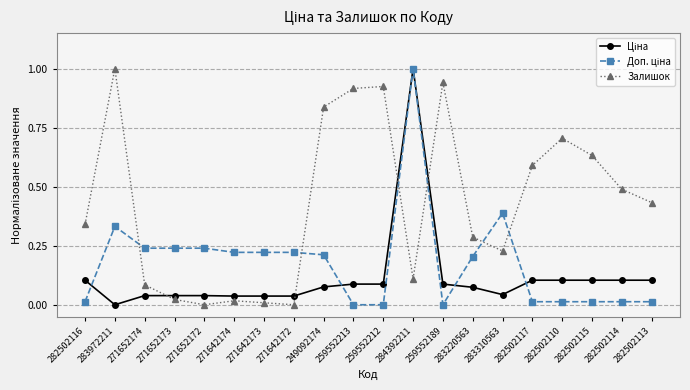

Which series changed the most between 271652174 and 282502115?

Залишок